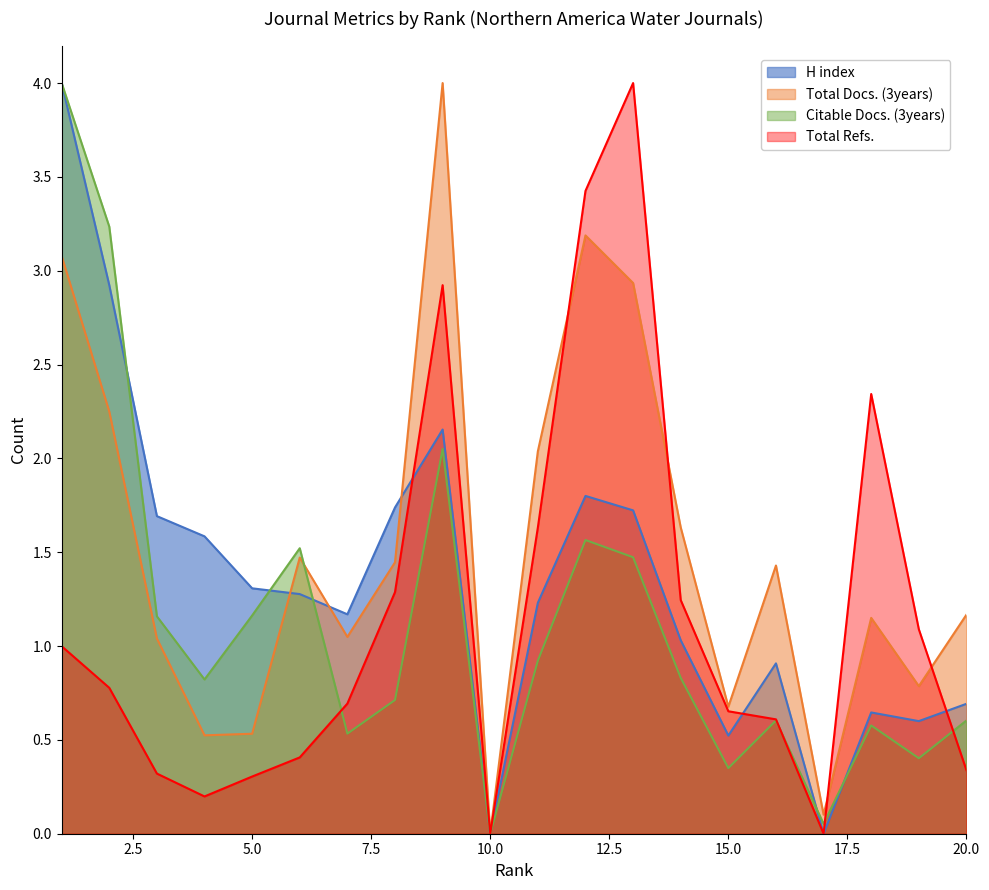

What is the value of the Citable Docs. (3years) point at the 5th from the left?

1.2